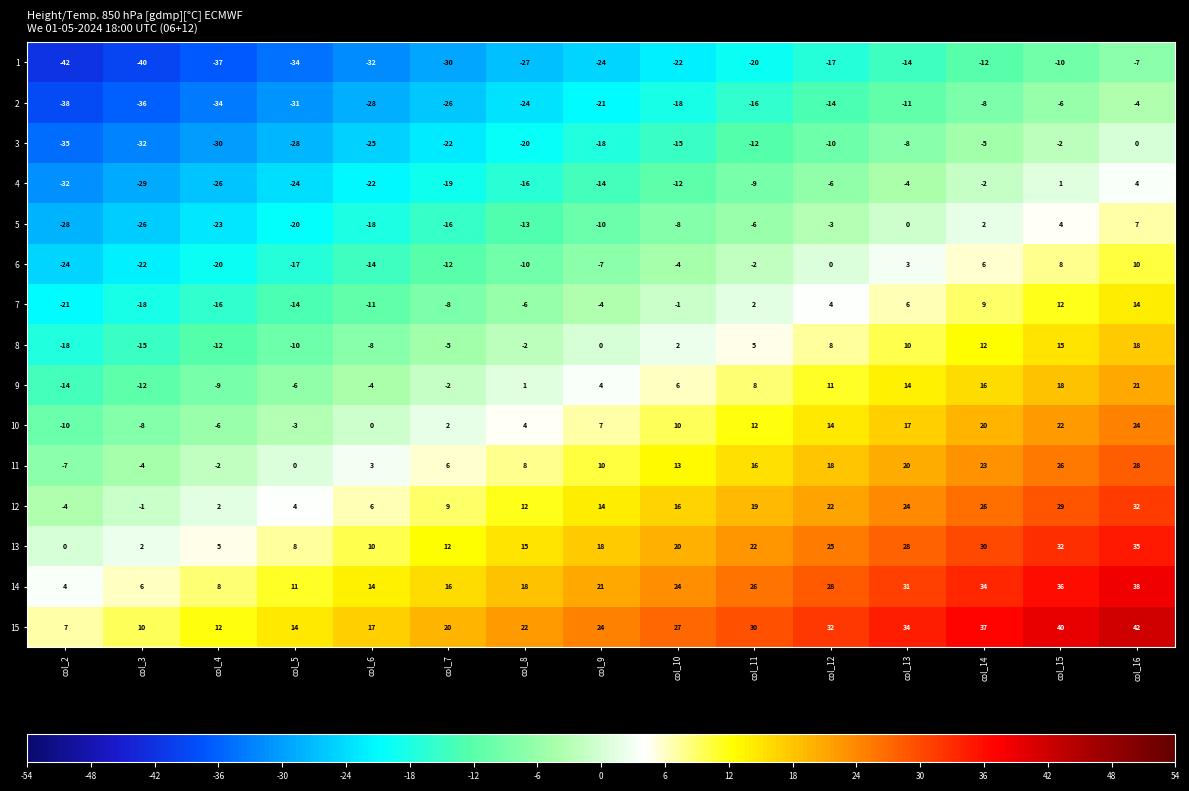

How many data points does each series have?

15